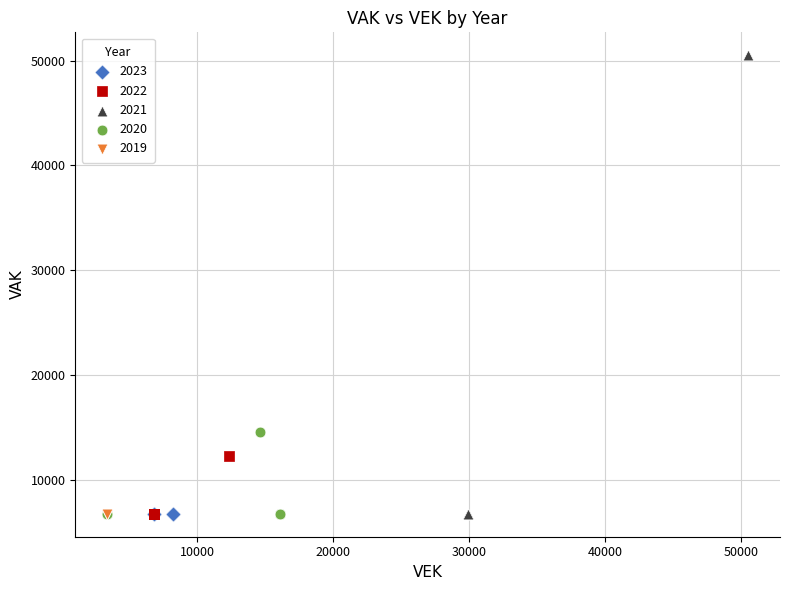

Which series reaches the maximum Y coordinate?

2021